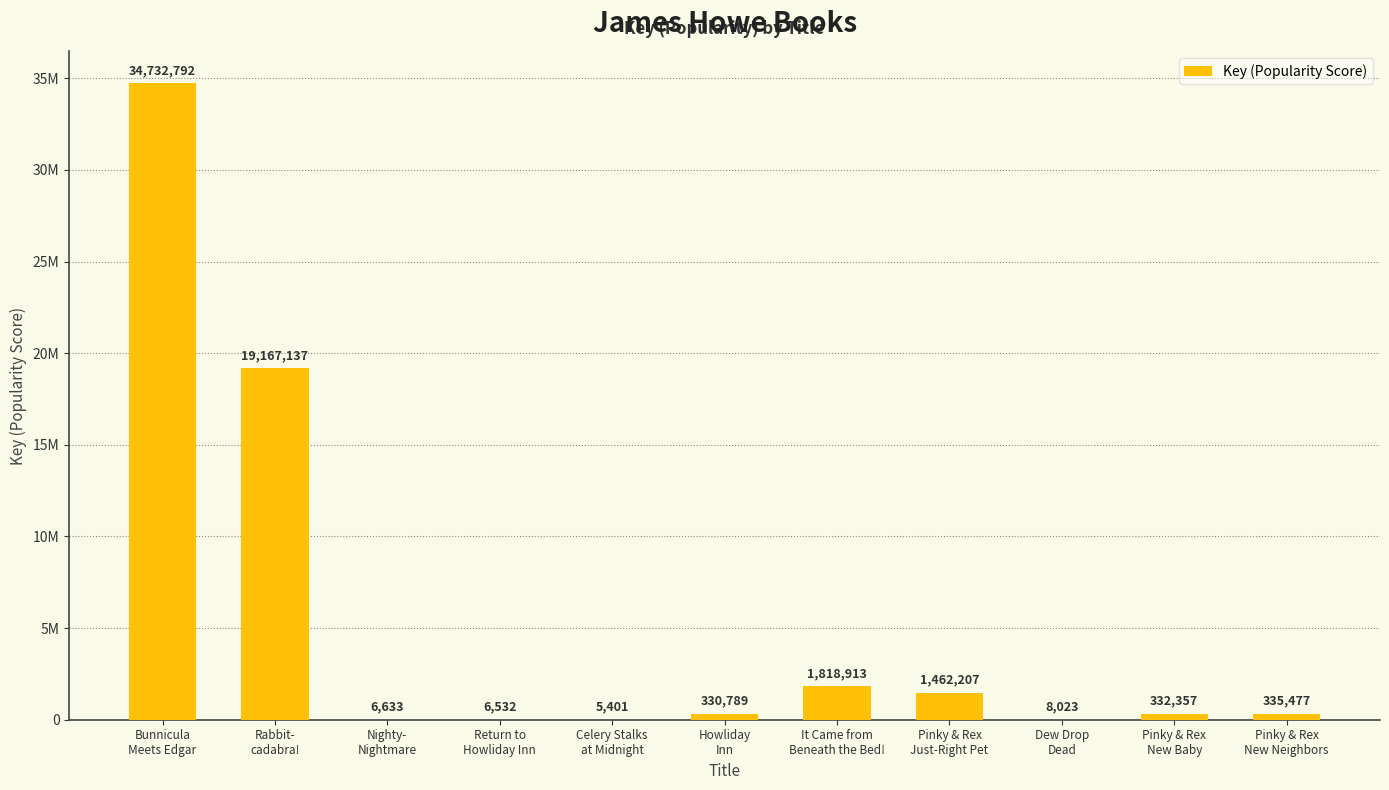

What position from the left is Rabbit-
cadabra!?

2